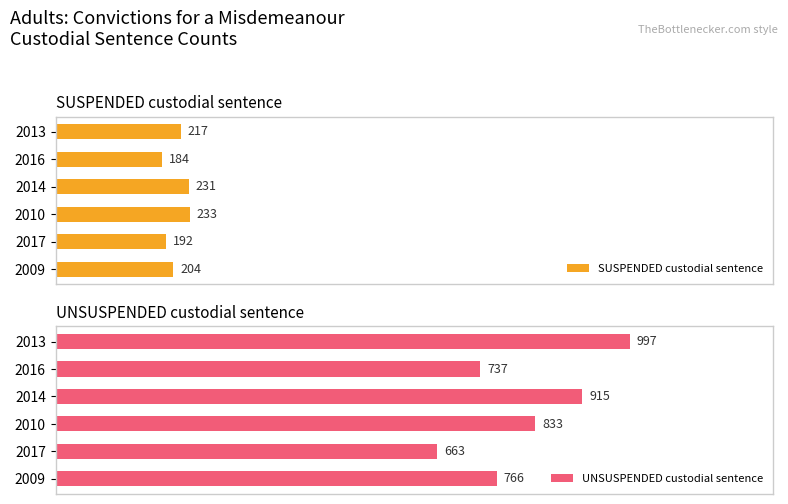

Reading left to right, list all the values displayed in this chart.

SUSPENDED custodial sentence: 204	192	233	231	184	217
UNSUSPENDED custodial sentence: 766	663	833	915	737	997